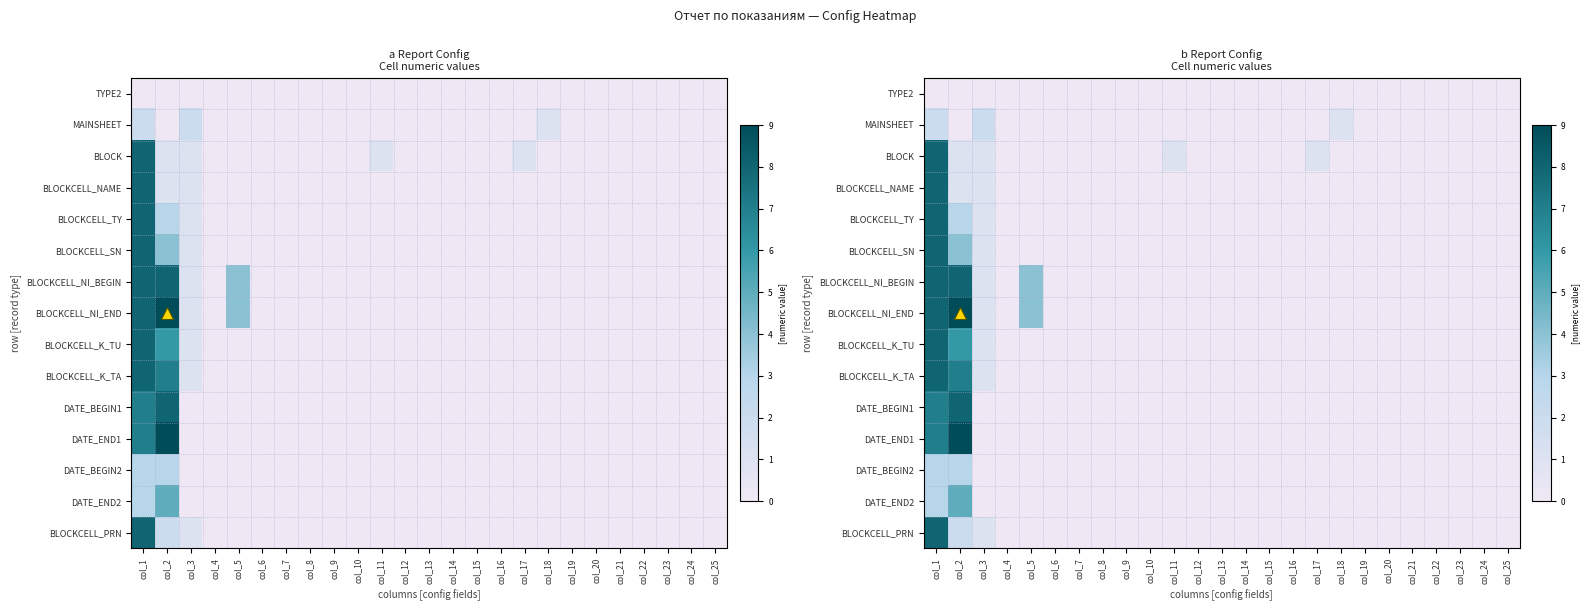

Is it true that BLOCKCELL_K_TU equals 0 at col_17?

True